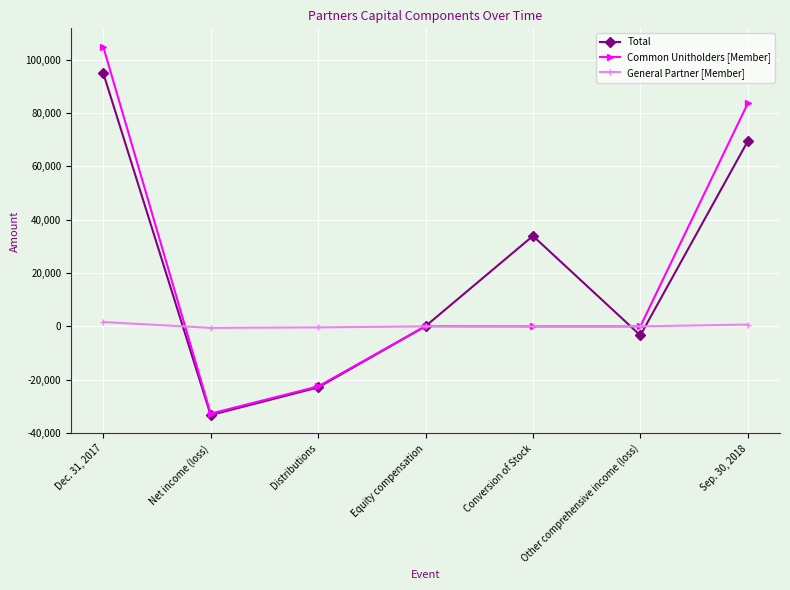

Between Net income (loss) and Conversion of Stock, which series saw the biggest shift?

Total